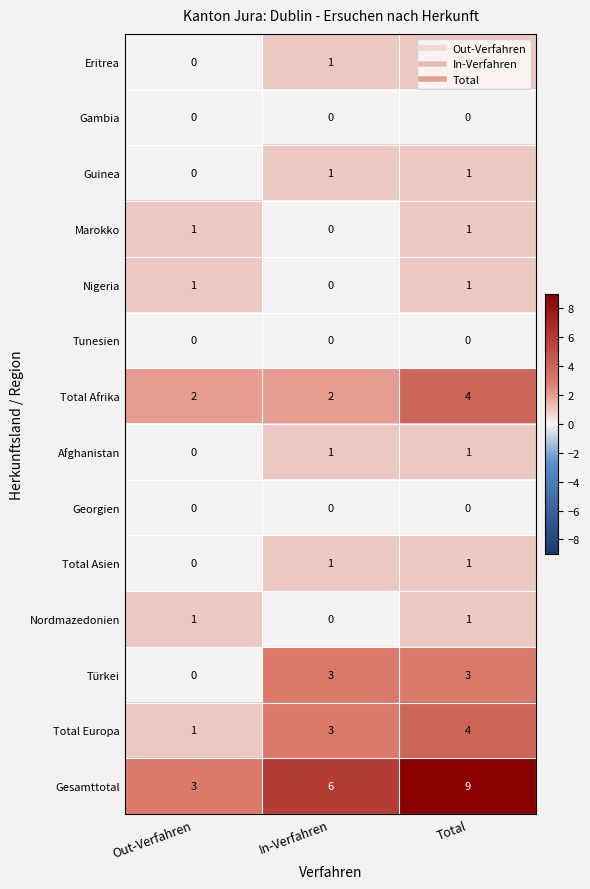

The value of Eritrea at In-Verfahren is 1. True or false?

True